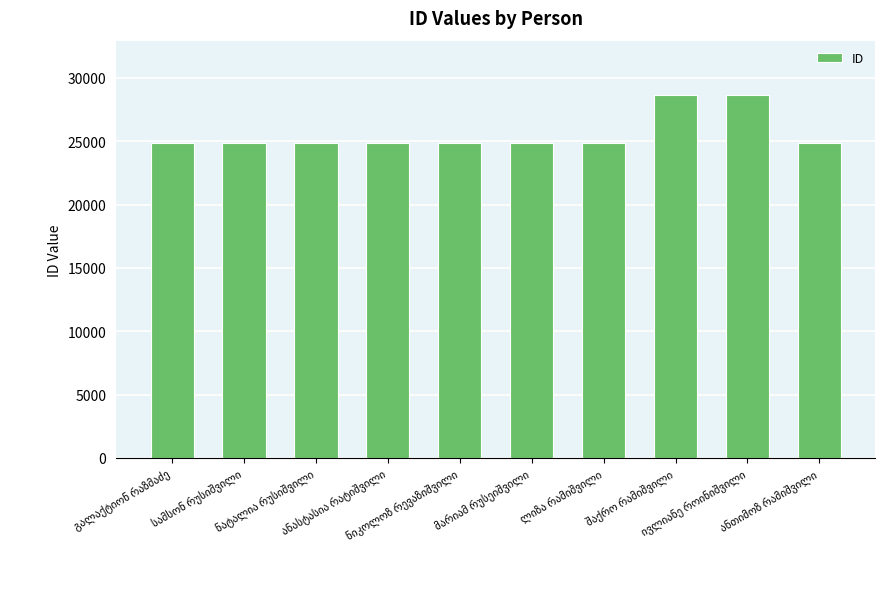

What is the minimum value shown in the chart?

24831